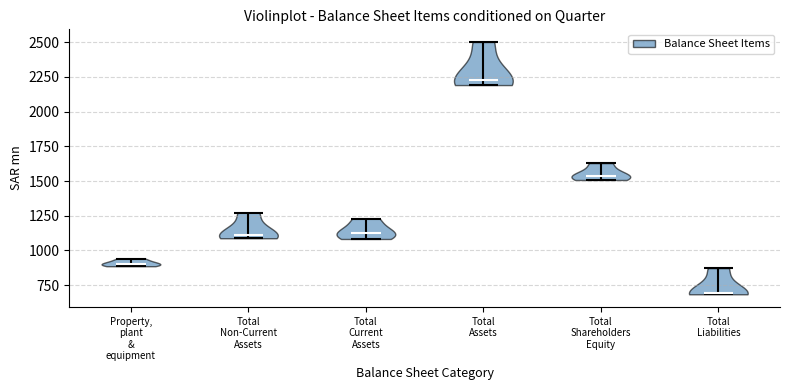

Which violin has the highest median line?

Total Assets